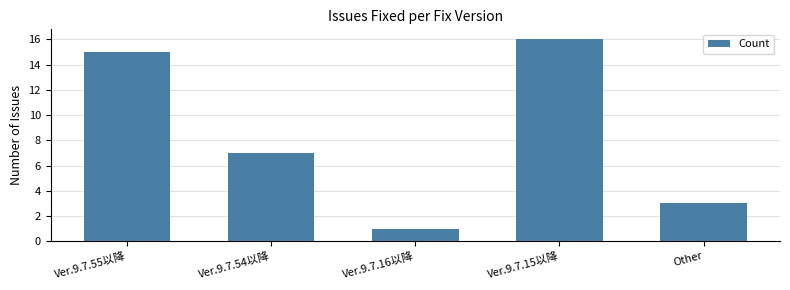

Which label corresponds to the smallest value in the chart?

Ver.9.7.16以降